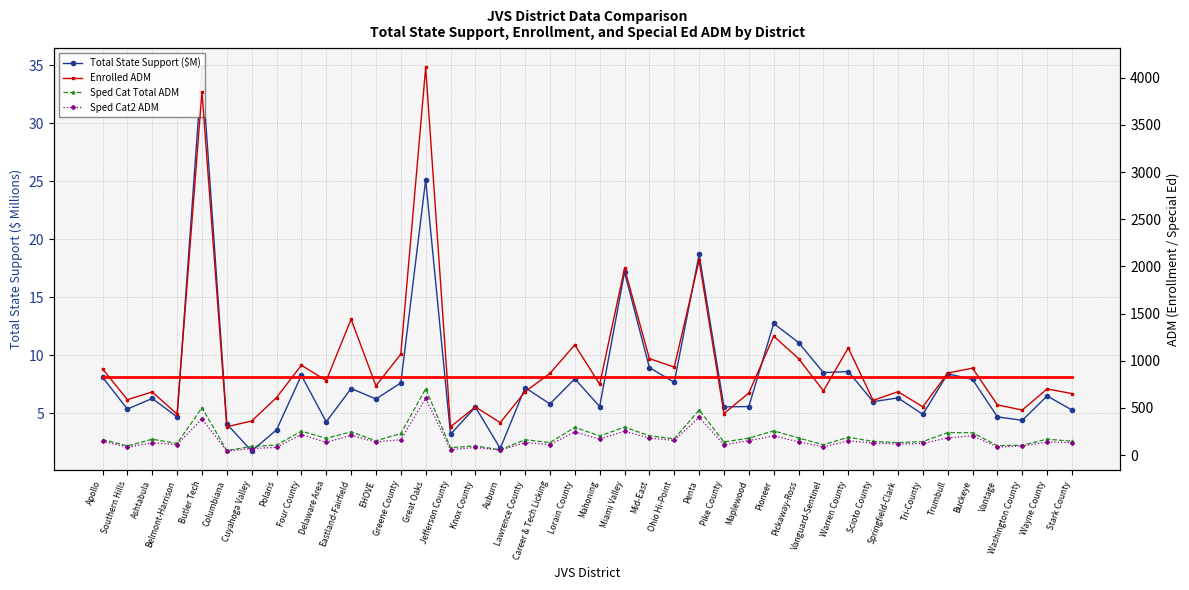

Which series has the largest range (max minus min)?

Enrolled ADM